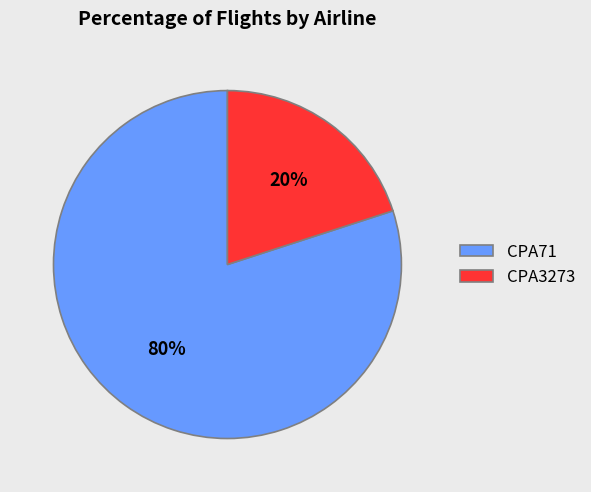

Which category accounts for the majority?

CPA71